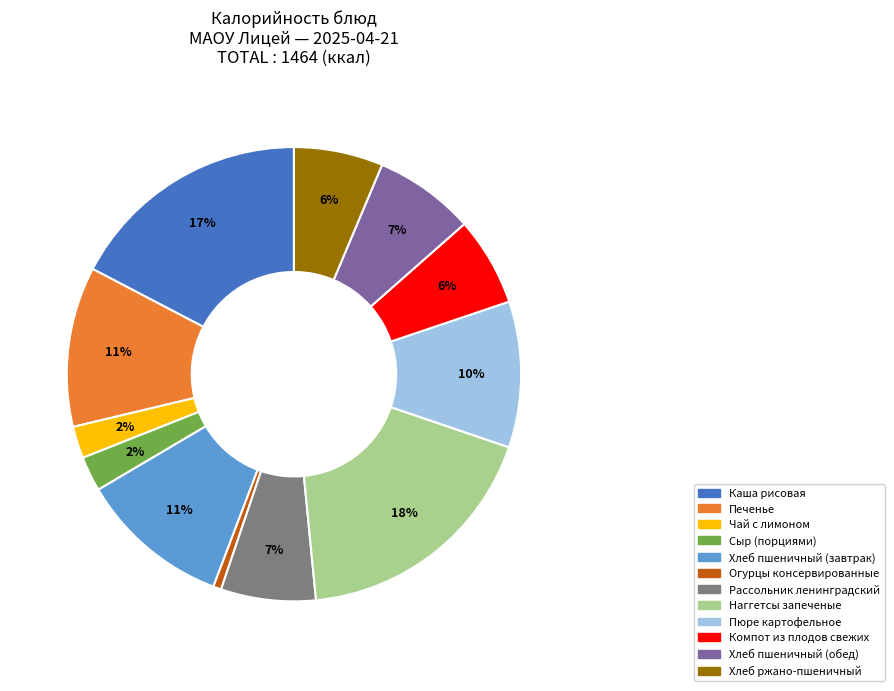

How many slices are in this pie chart?

12